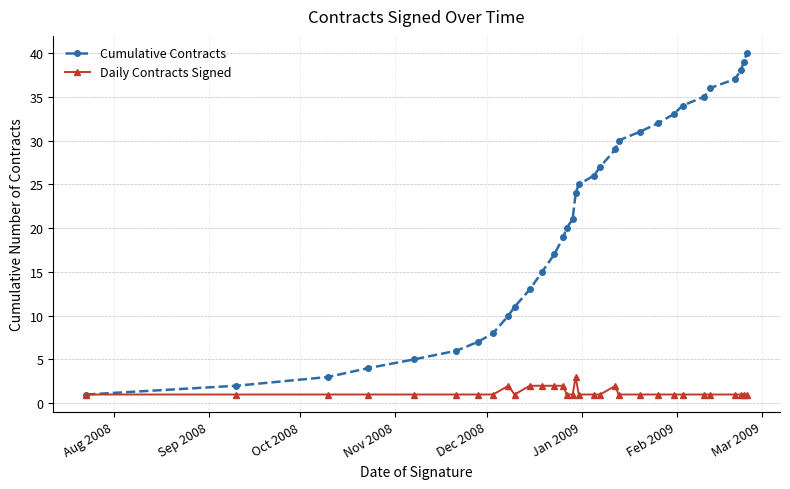

What is the maximum value shown in the chart?

40